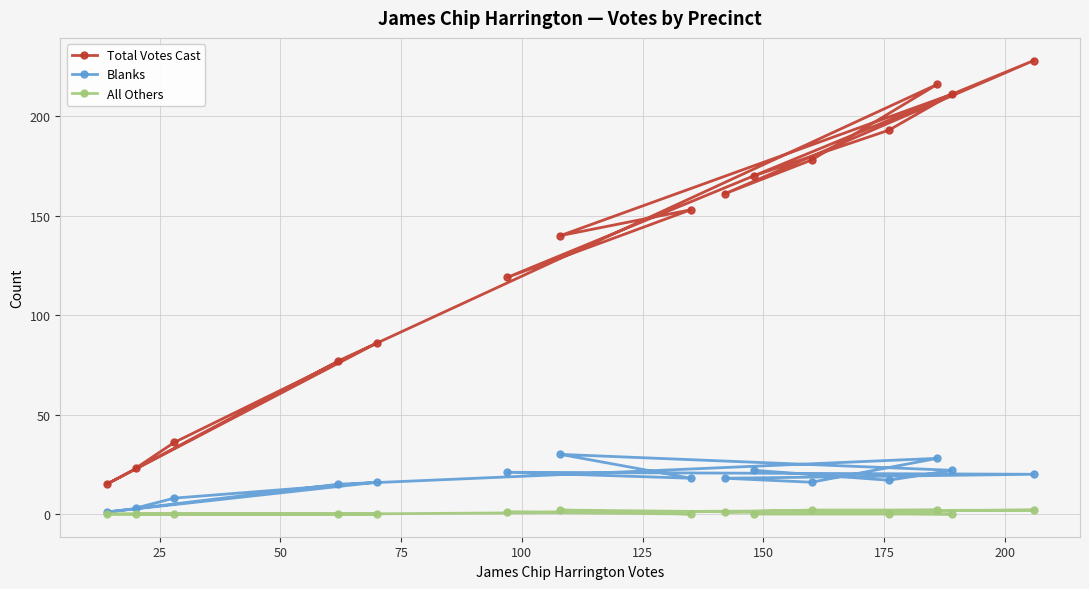

Which series has the largest range (max minus min)?

Total Votes Cast